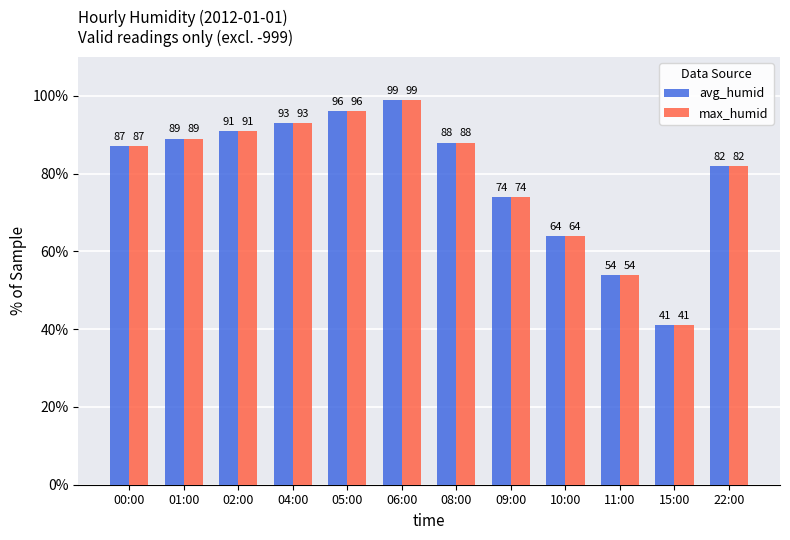

What are all the series names shown in the legend?

avg_humid, max_humid